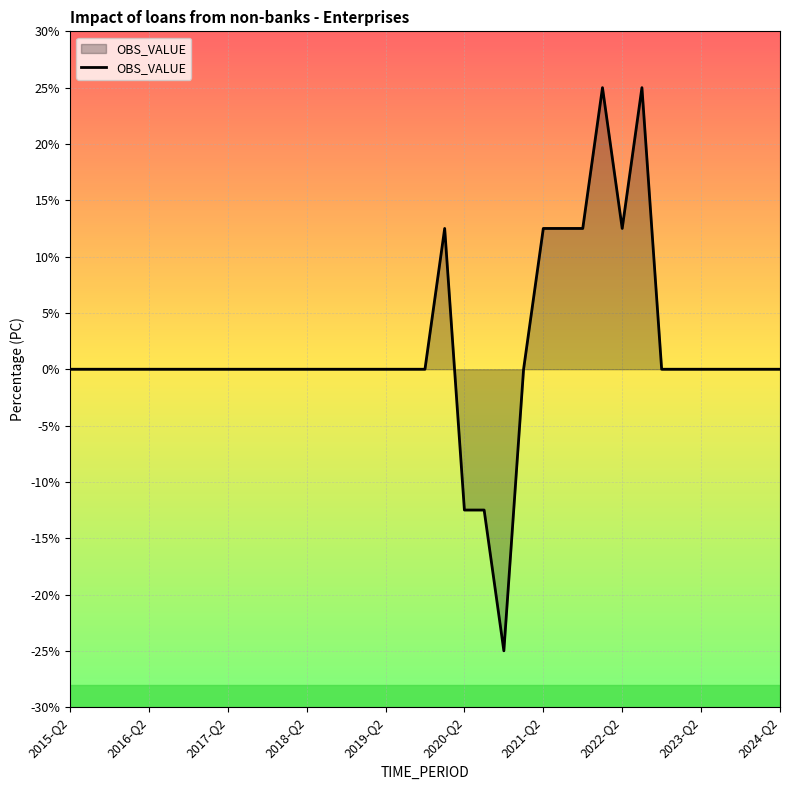

What is the minimum value shown in the chart?

-25.0